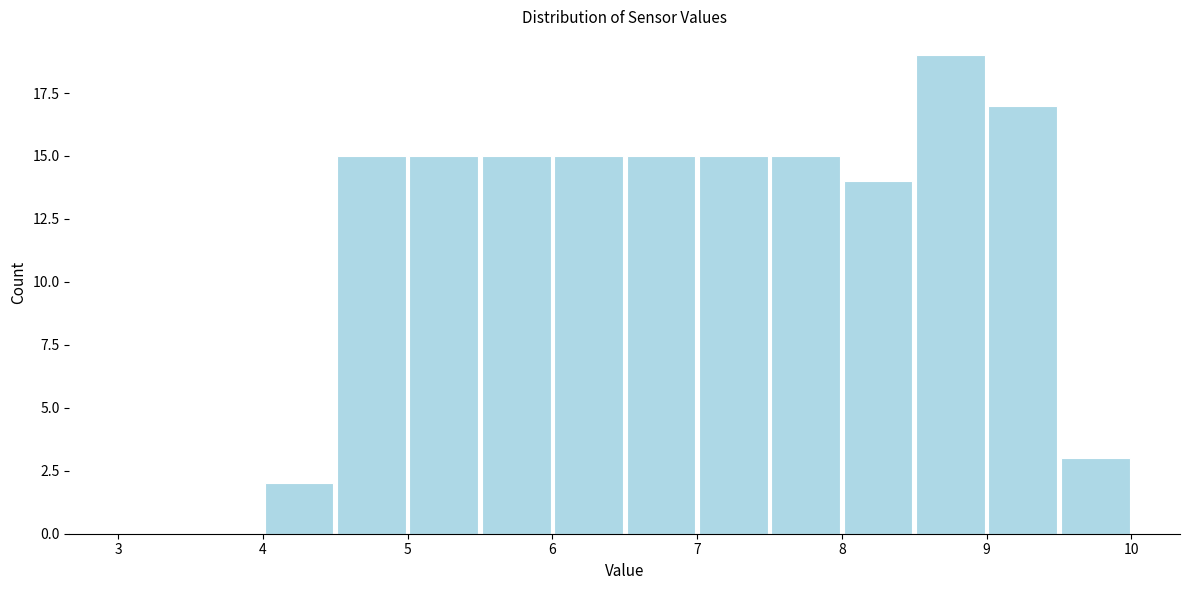

Over which range of the x-axis is the bar tallest?

8.5 to 9.0